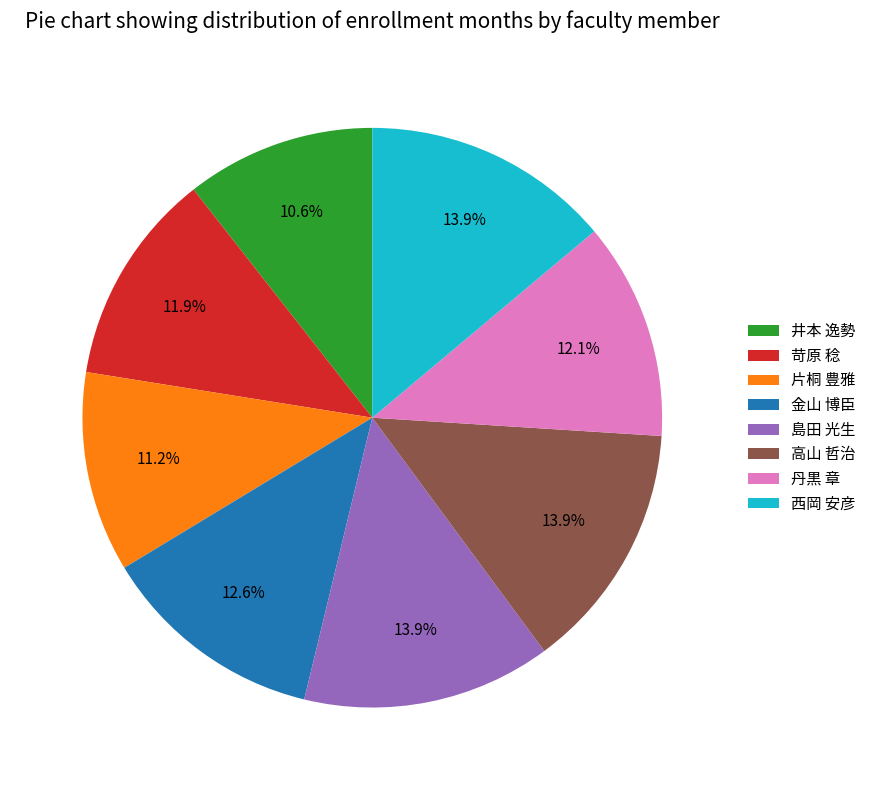

To the nearest percent, what is the combined percentage of 金山 博臣 and 丹黒 章?

25%